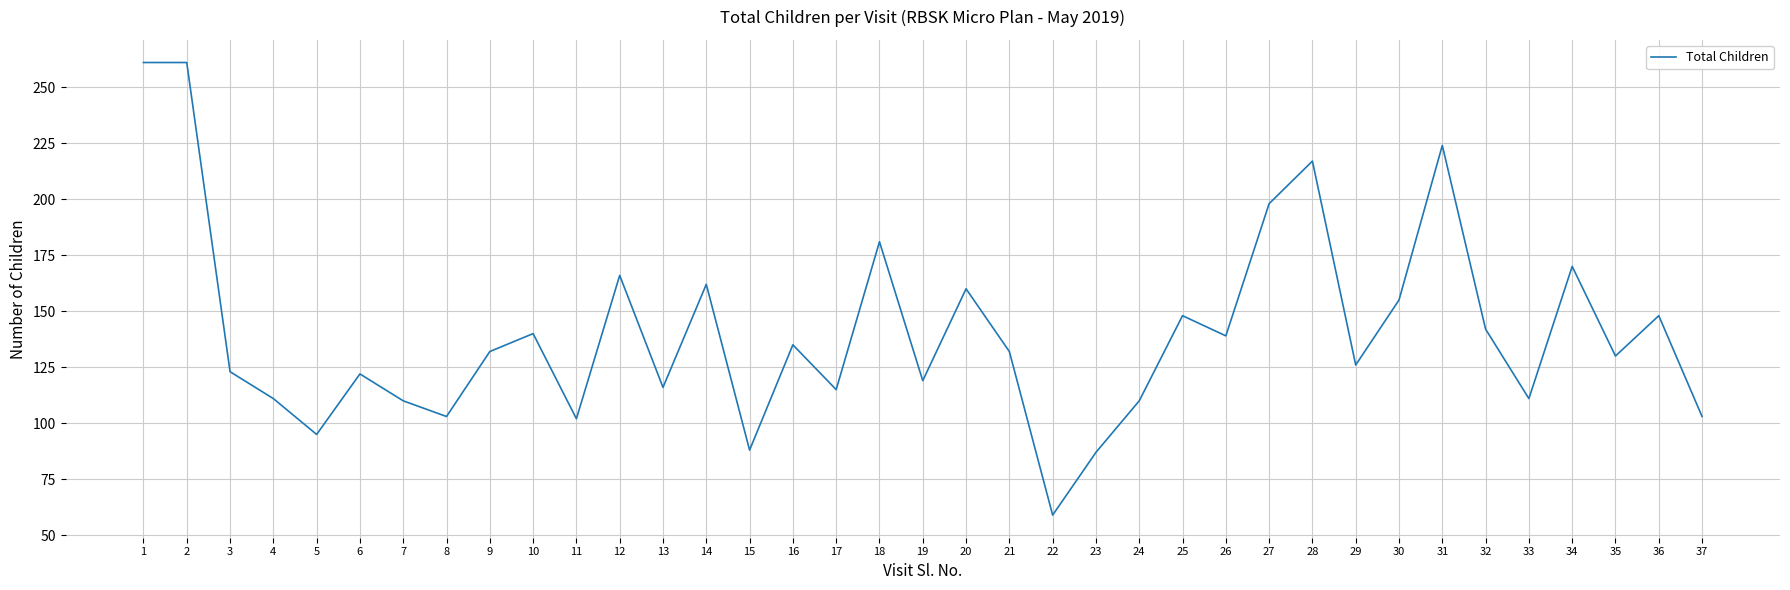

What is the difference between the values at 35 and 28?

87